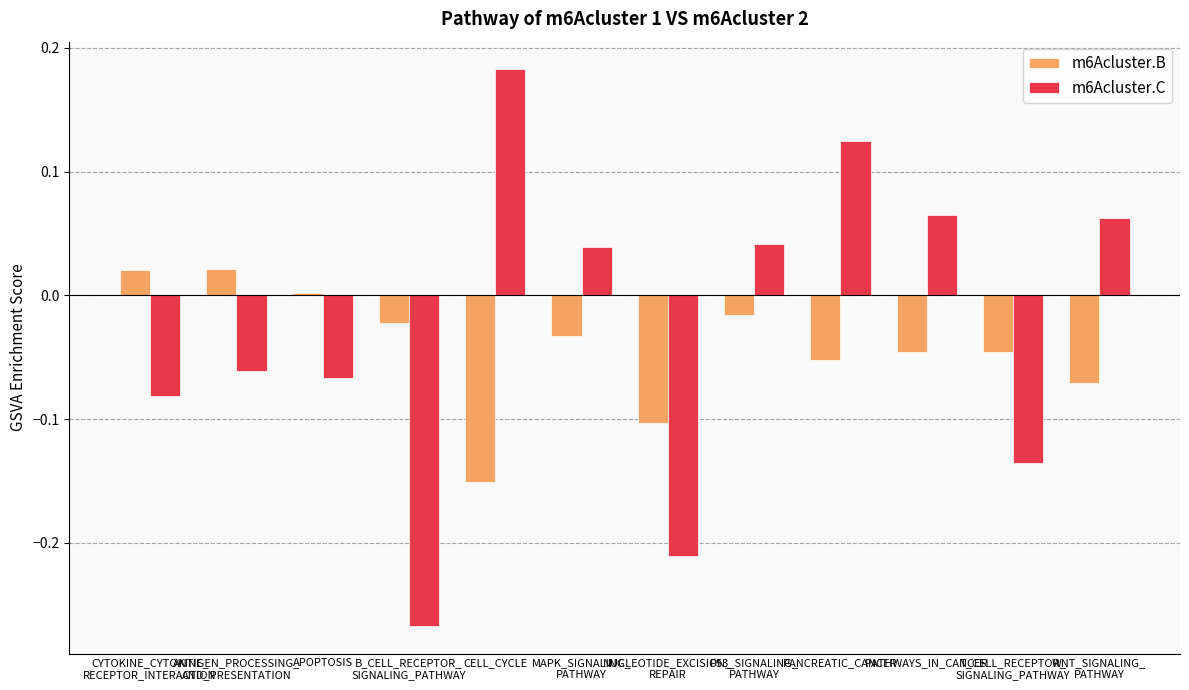

The m6Acluster.B series shows -0.1 at CELL_CYCLE. True or false?

False